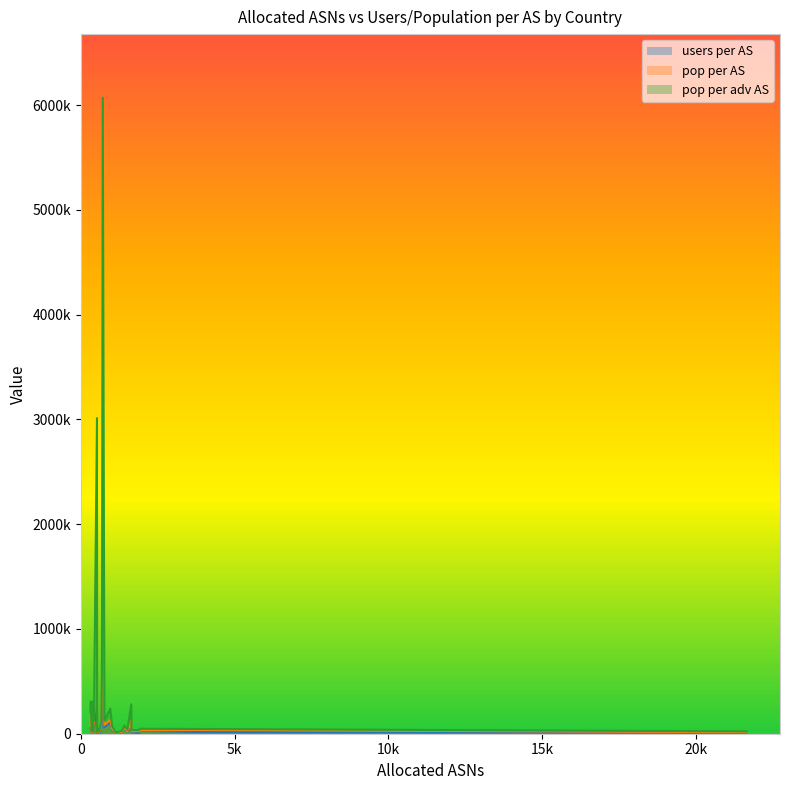

Which series has the largest total across all categories?

pop per adv AS